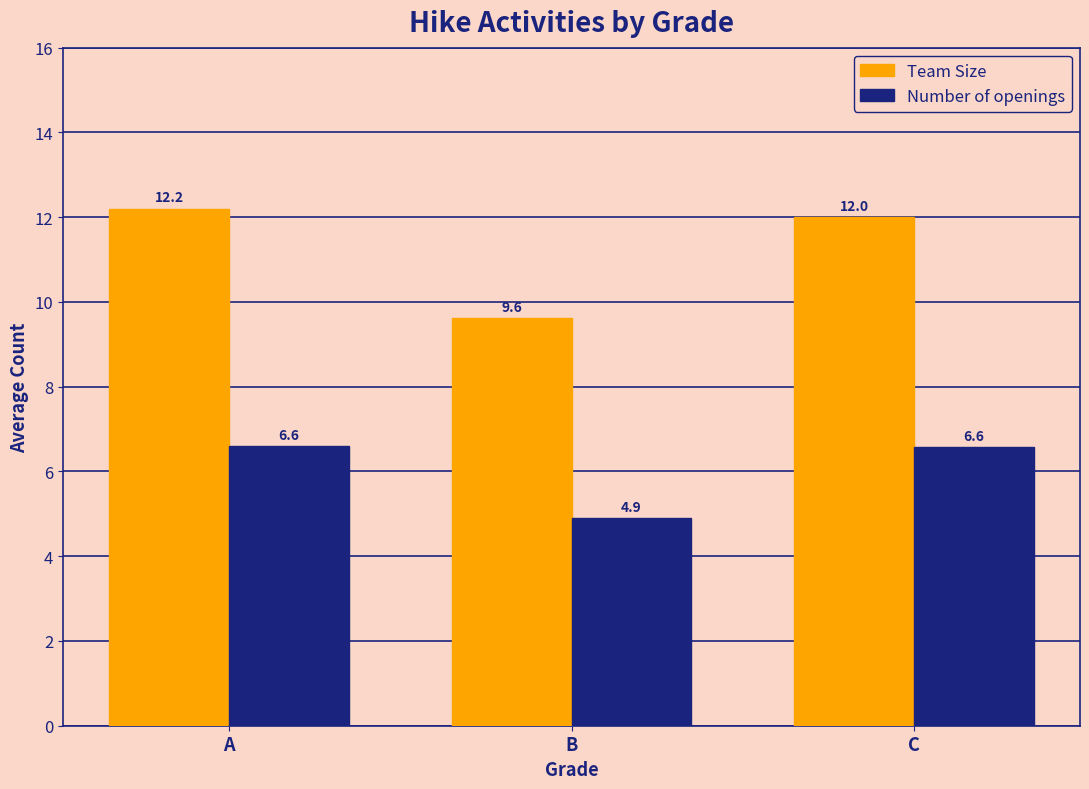

What is the total value across all series at B?

14.5